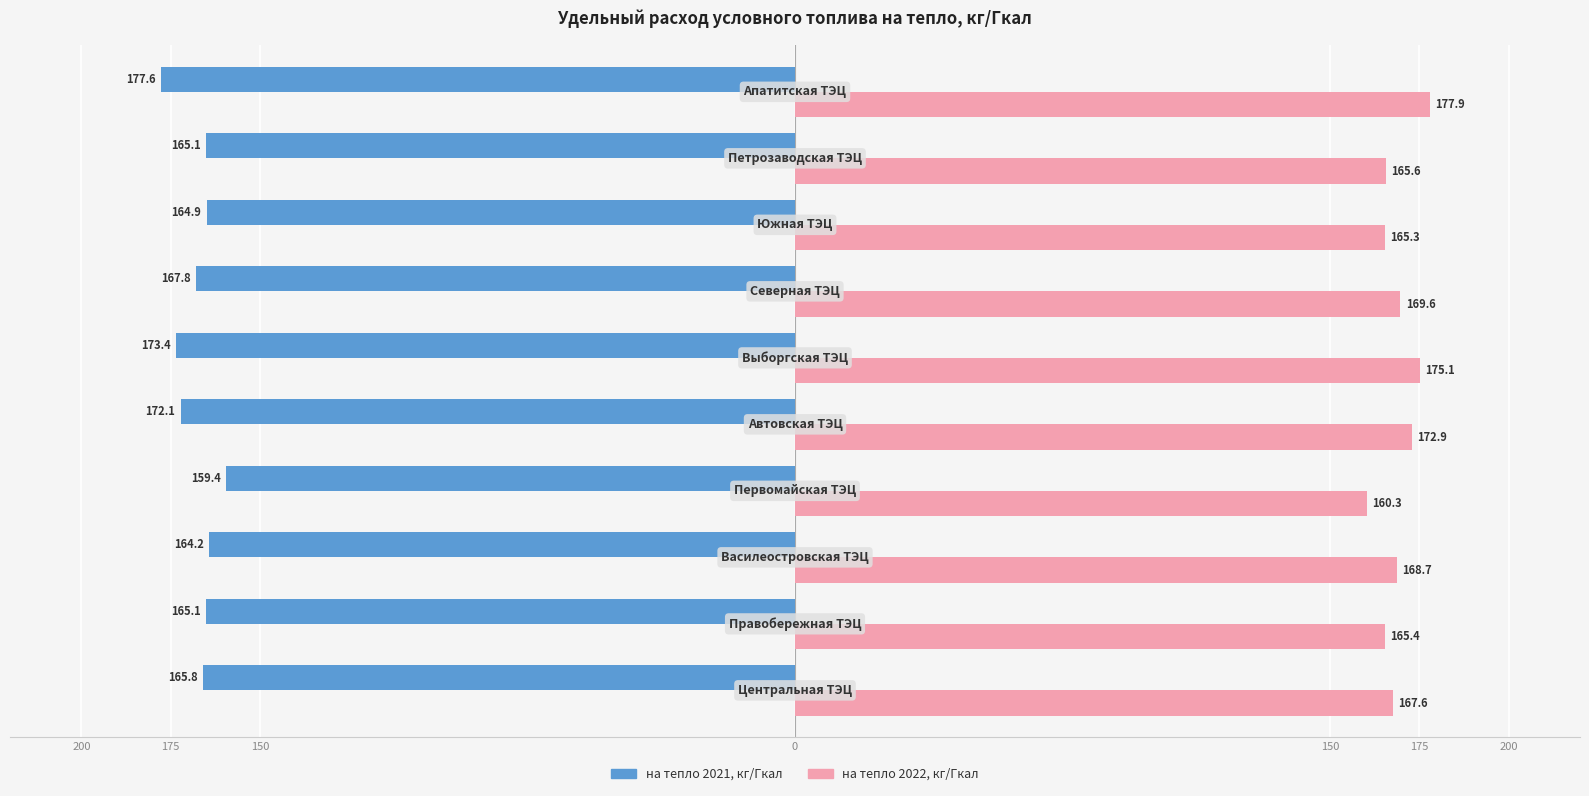

What are all the series names shown in the legend?

на тепло 2021, кг/Гкал, на тепло 2022, кг/Гкал